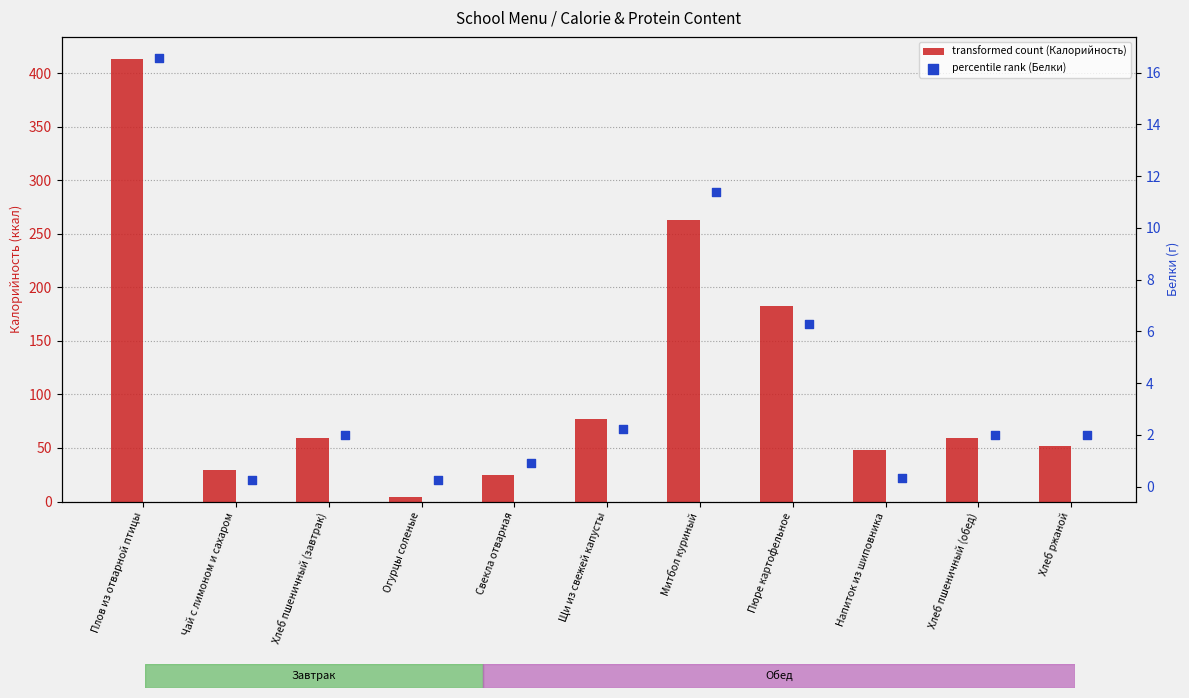

At which category is the sum across all series the highest?

Плов из отварной птицы